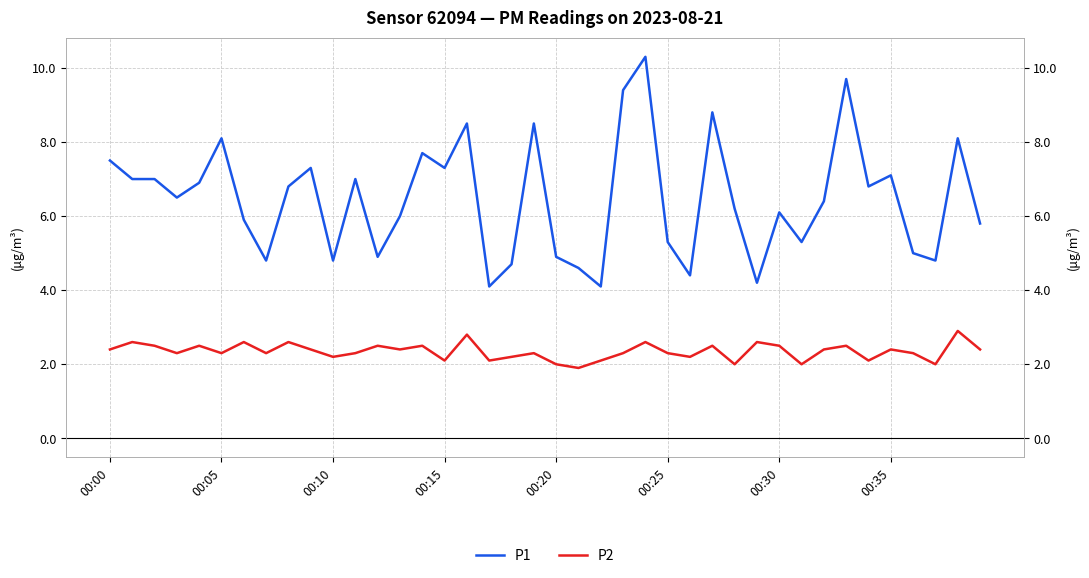

Which series has the largest total across all categories?

P1